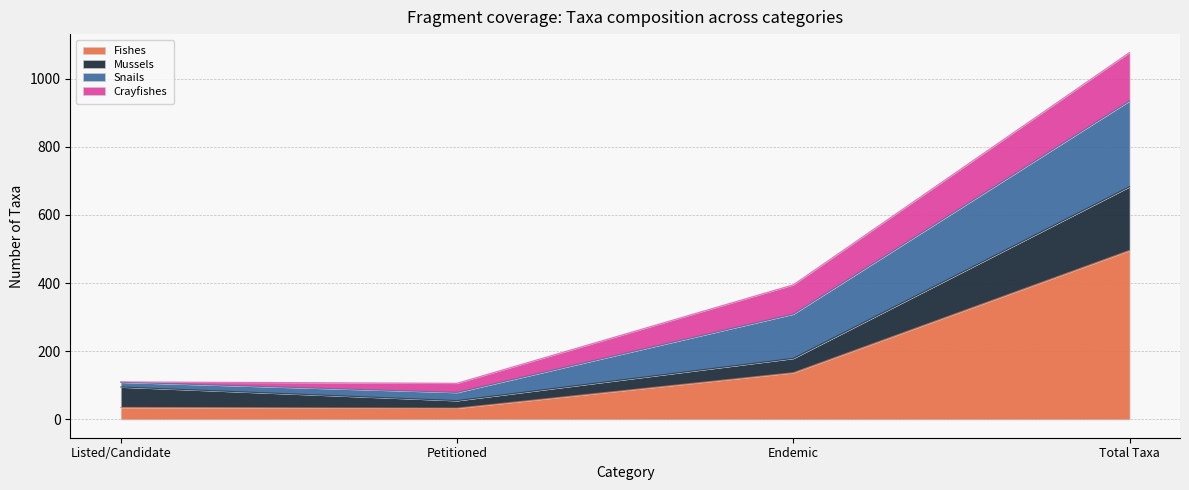

How many lines are shown in the chart?

4